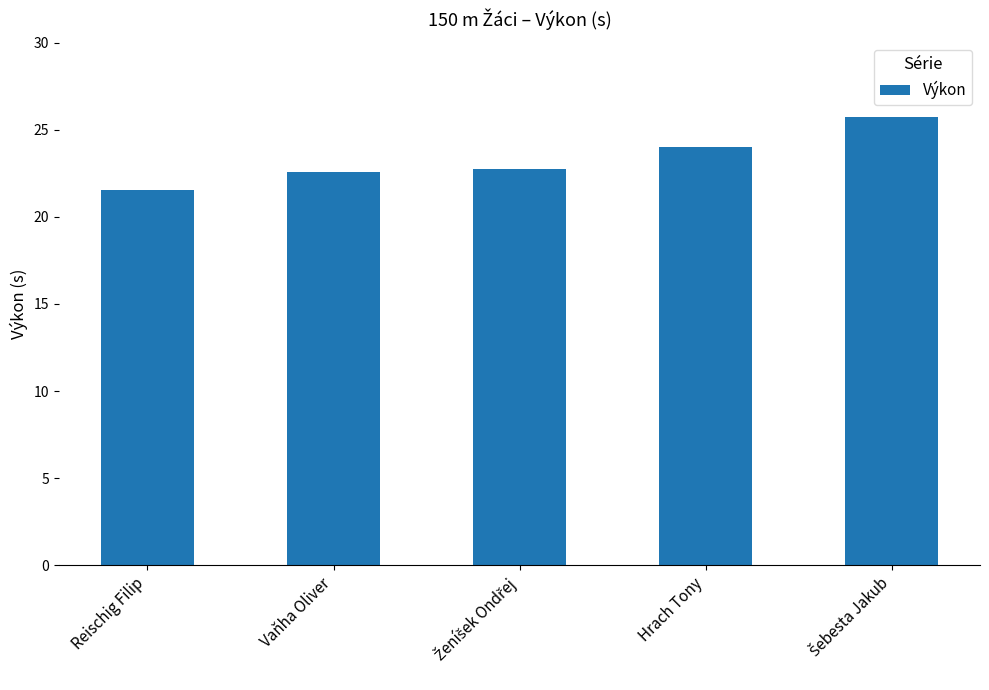

What is the maximum value shown in the chart?

25.8